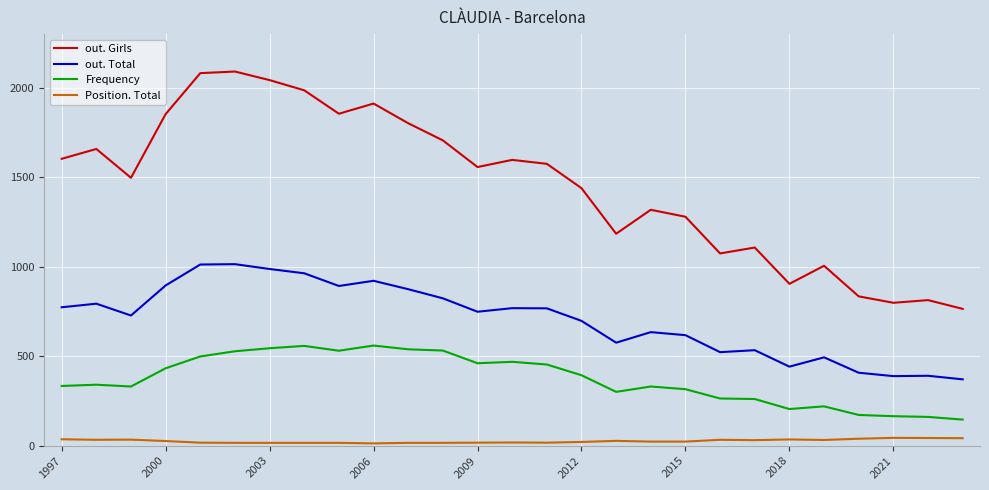

Which series has the largest total across all categories?

out. Girls